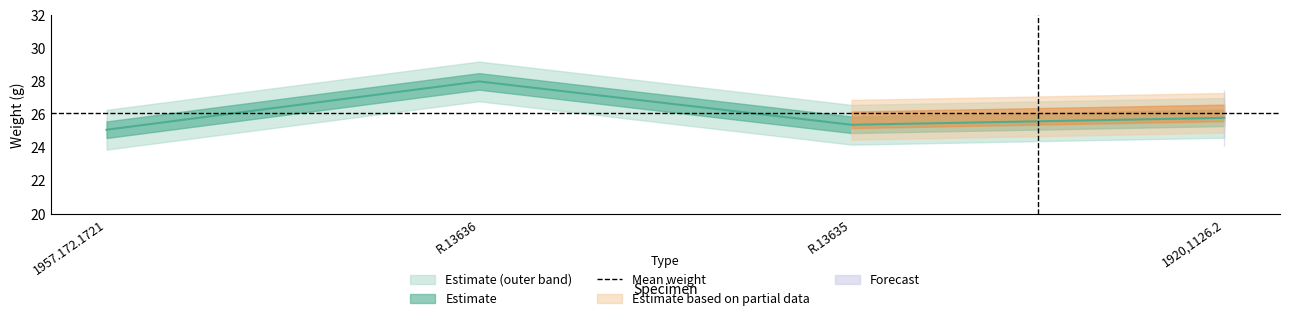

Rank the categories by value from lowest to highest.

1957.172.1721, R.13635, 1920,1126.2, R.13636